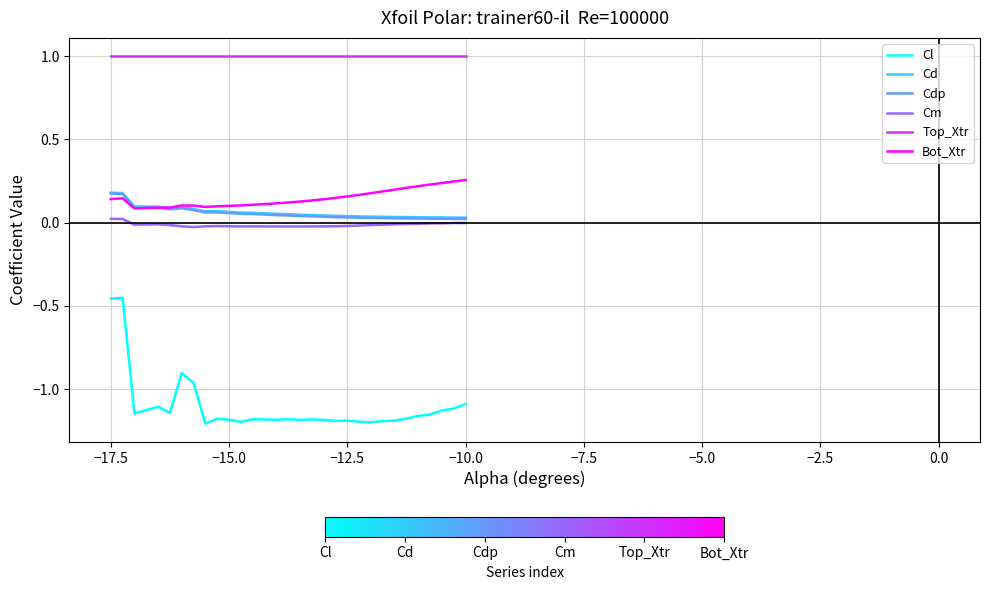

Which series has the largest range (max minus min)?

Cl